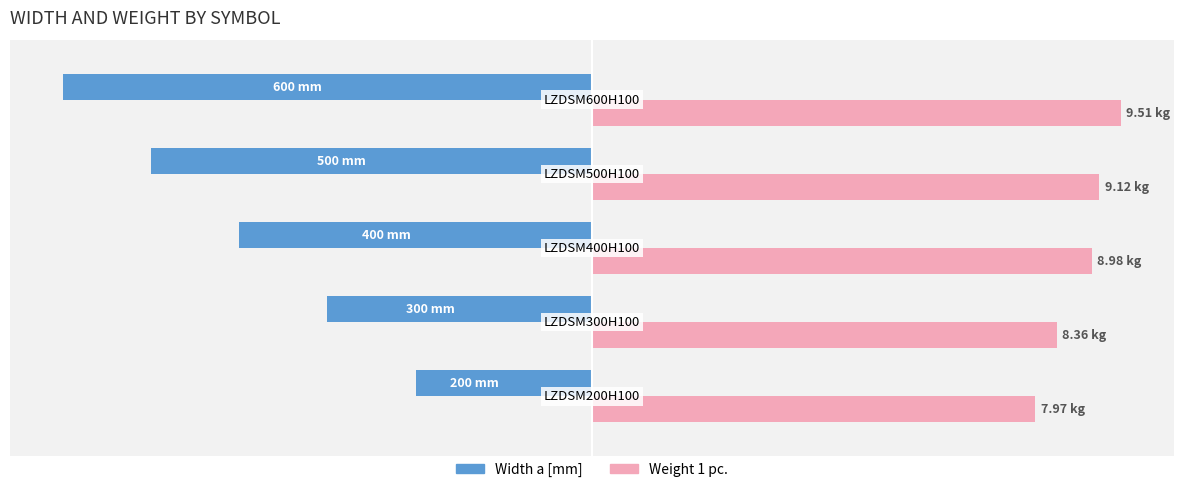

What are all the series names shown in the legend?

Width a [mm], Weight 1 pc.